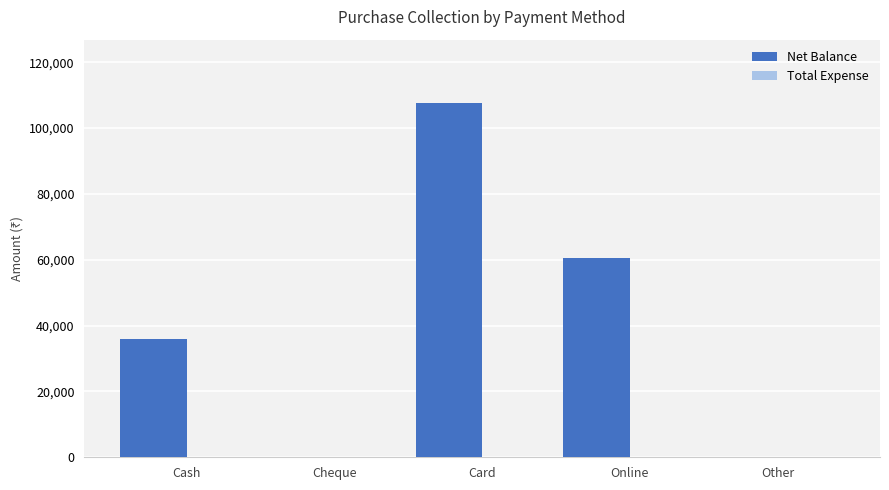

Between Card and Cheque, which is larger?

Card